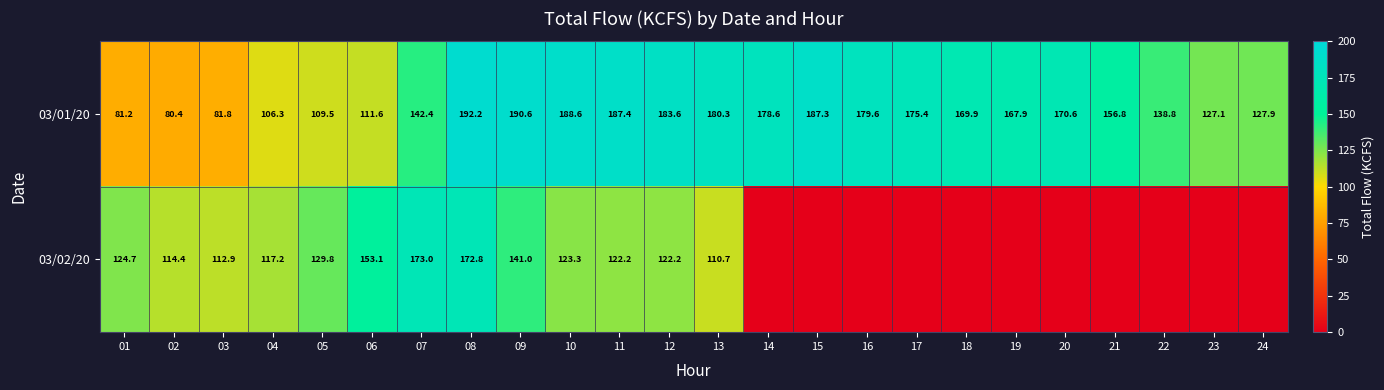

What is the difference between the 03/01/20 values at 19 and 09?

22.7